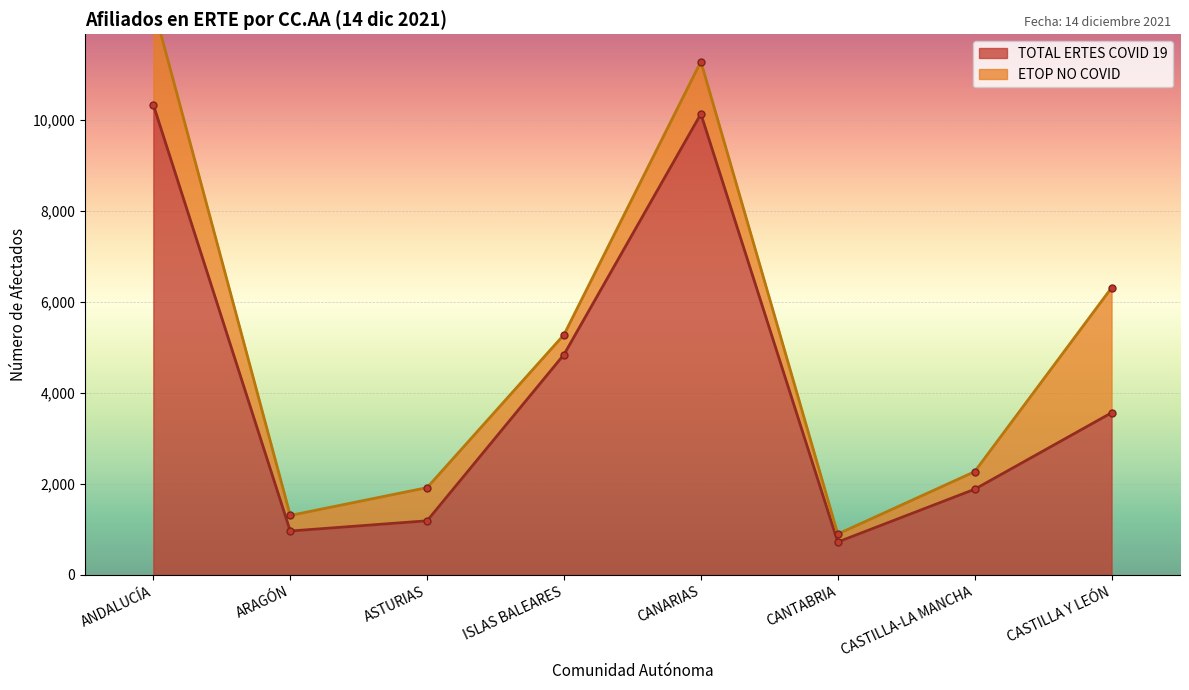

What is the average value?

4202